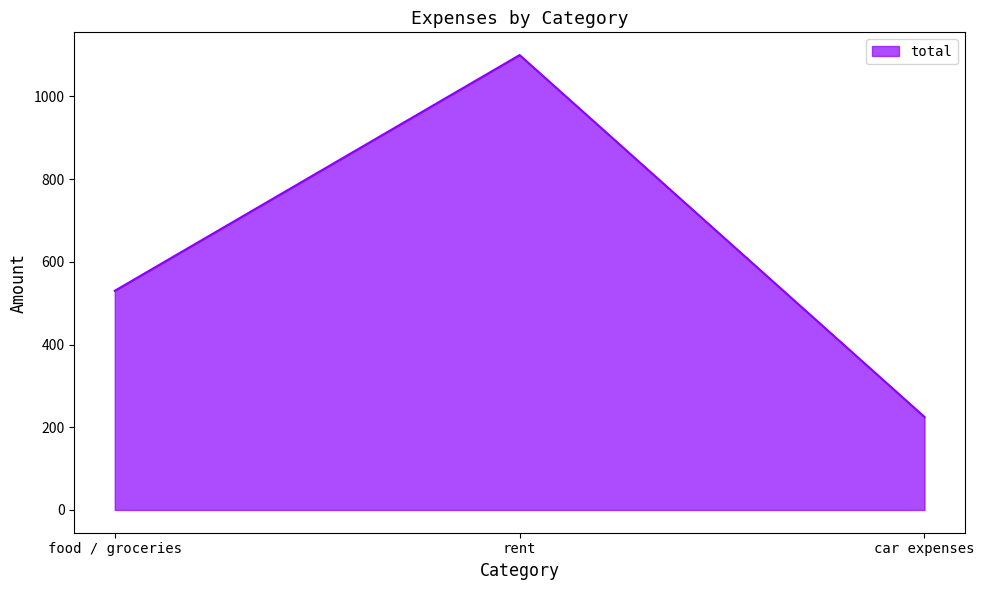

Reading left to right, what are all the values shown in this chart?

food / groceries=530	rent=1100	car expenses=225